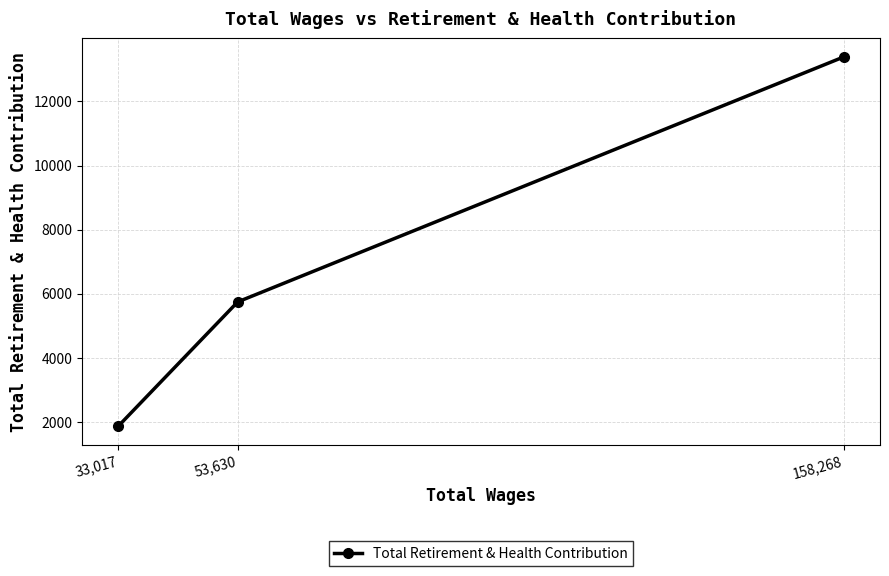

Is it true that the value at 33,017 is 1111?

False